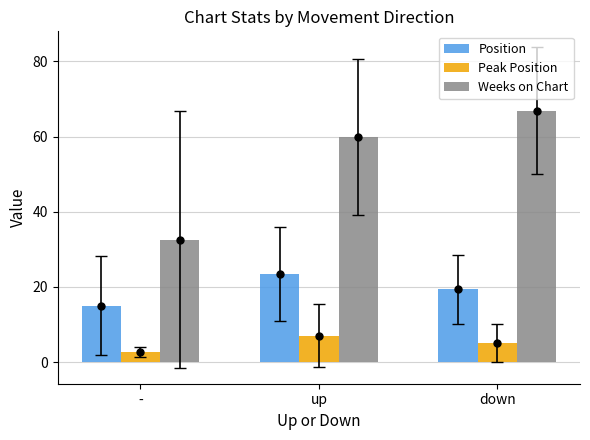

Which series has the largest total across all categories?

Weeks on Chart